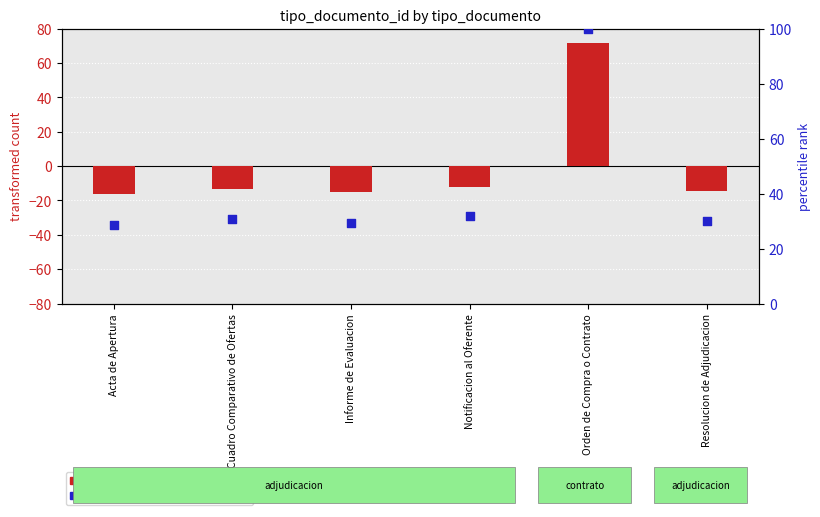

Which series contains the highest Y value?

percentile rank within the sample